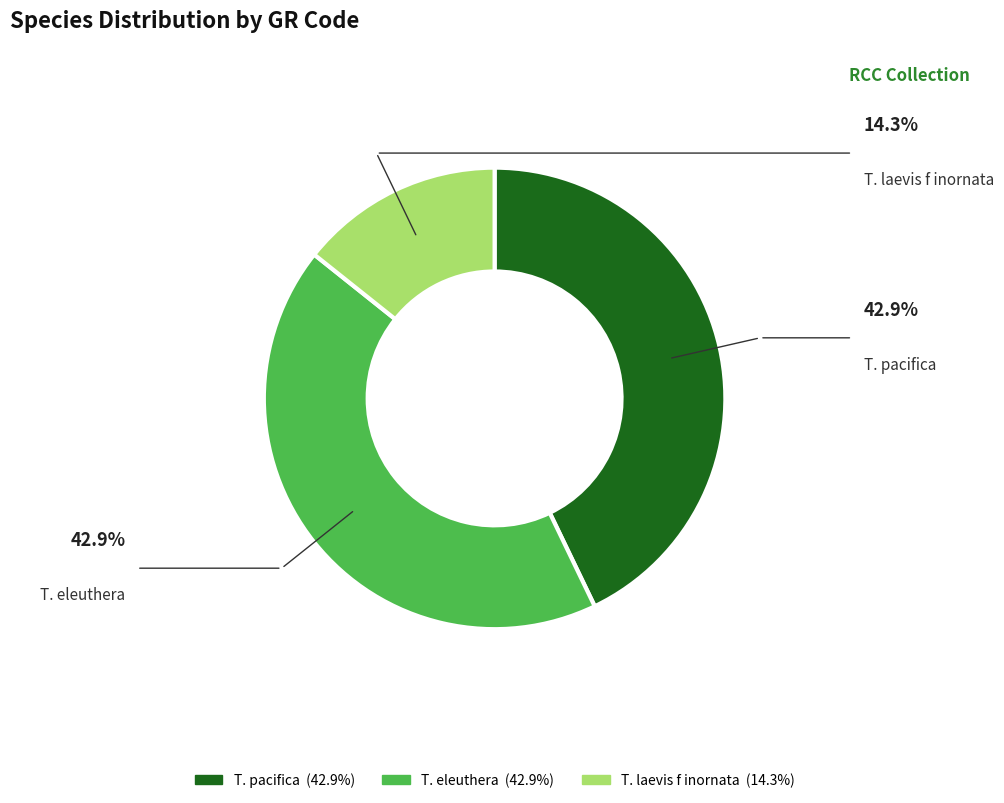

Is there a majority slice in this chart?

No